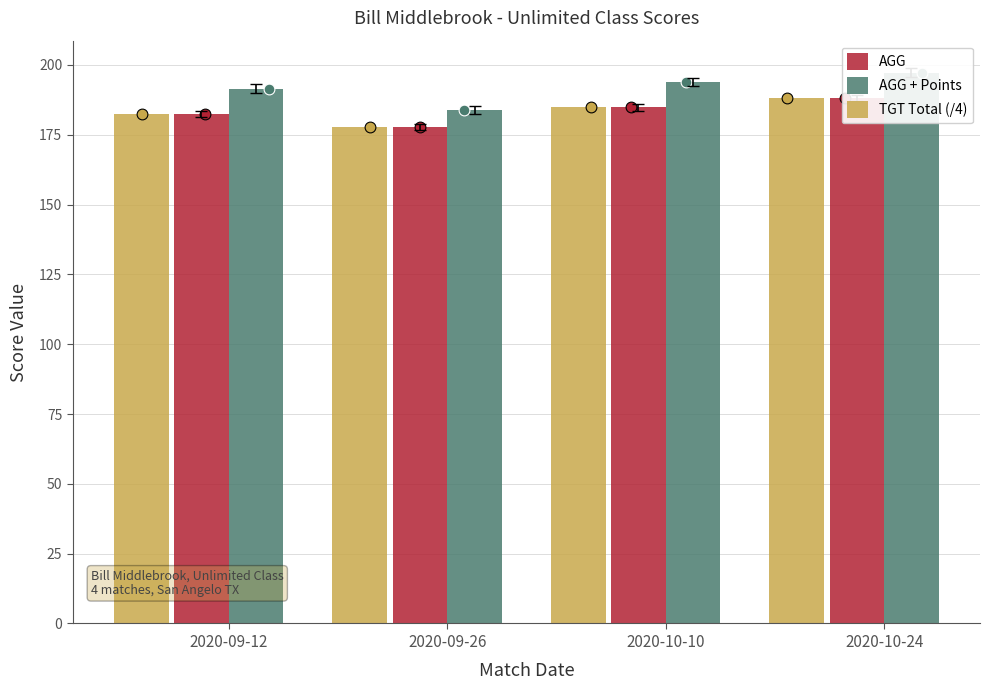

Is the value of TGT Total (/4) at 2020-10-24 greater than the value of AGG + Points at 2020-09-12?

No